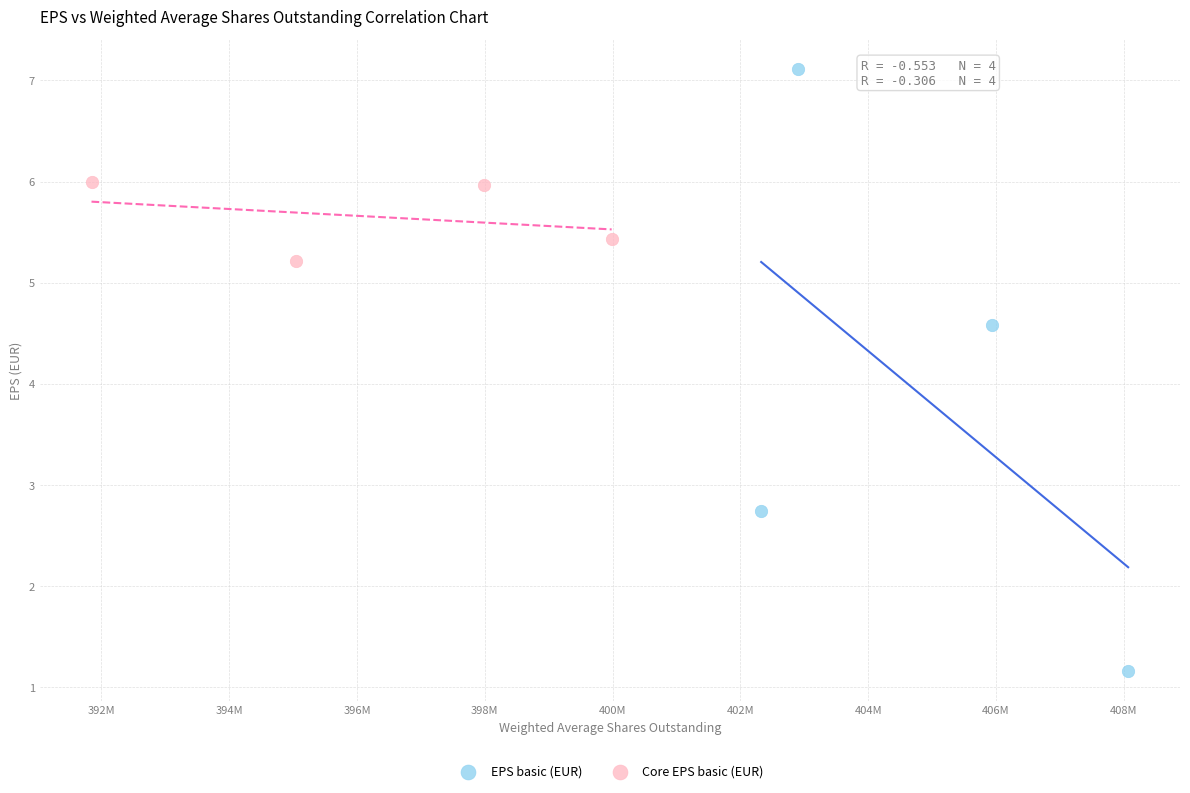

Which series contains the highest Y value?

EPS basic (EUR)